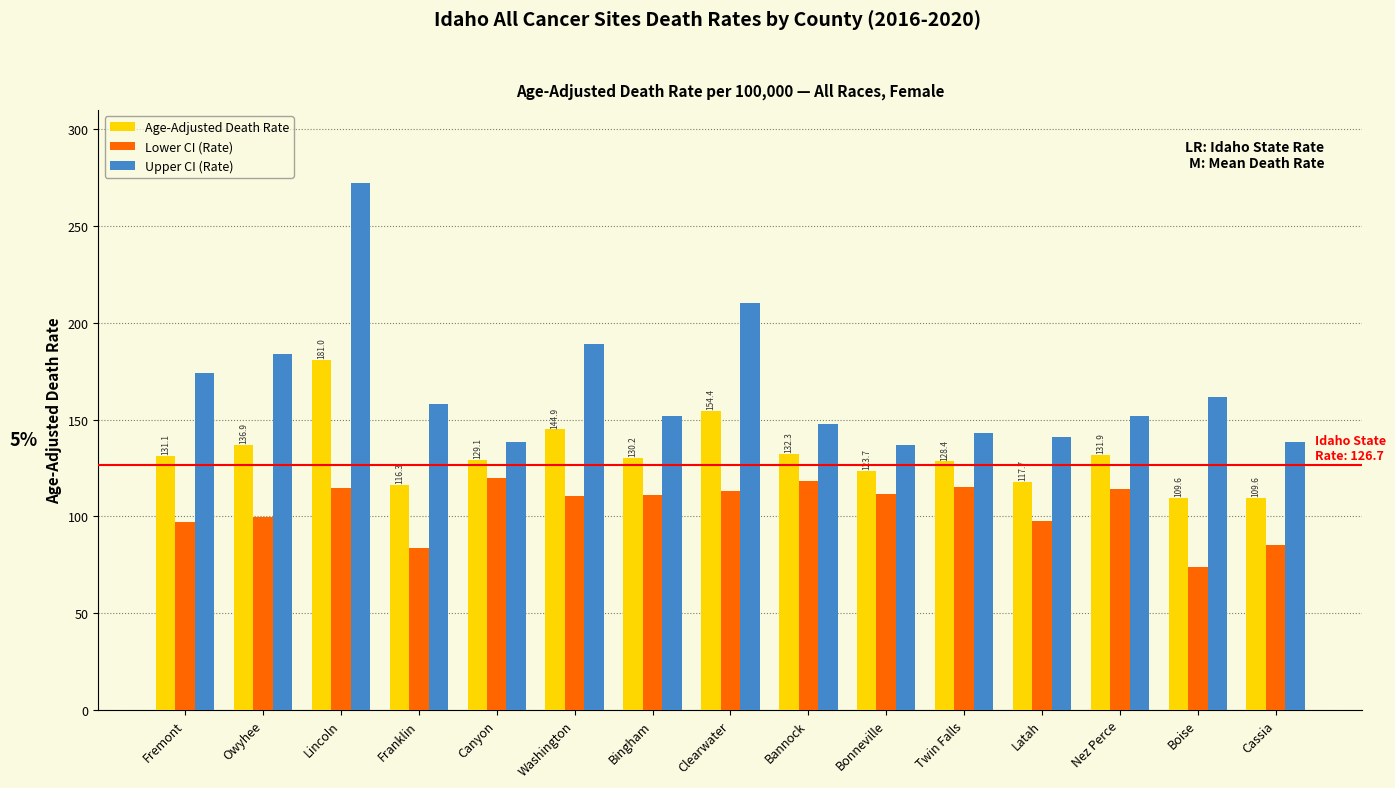

How many distinct data groups are displayed?

3